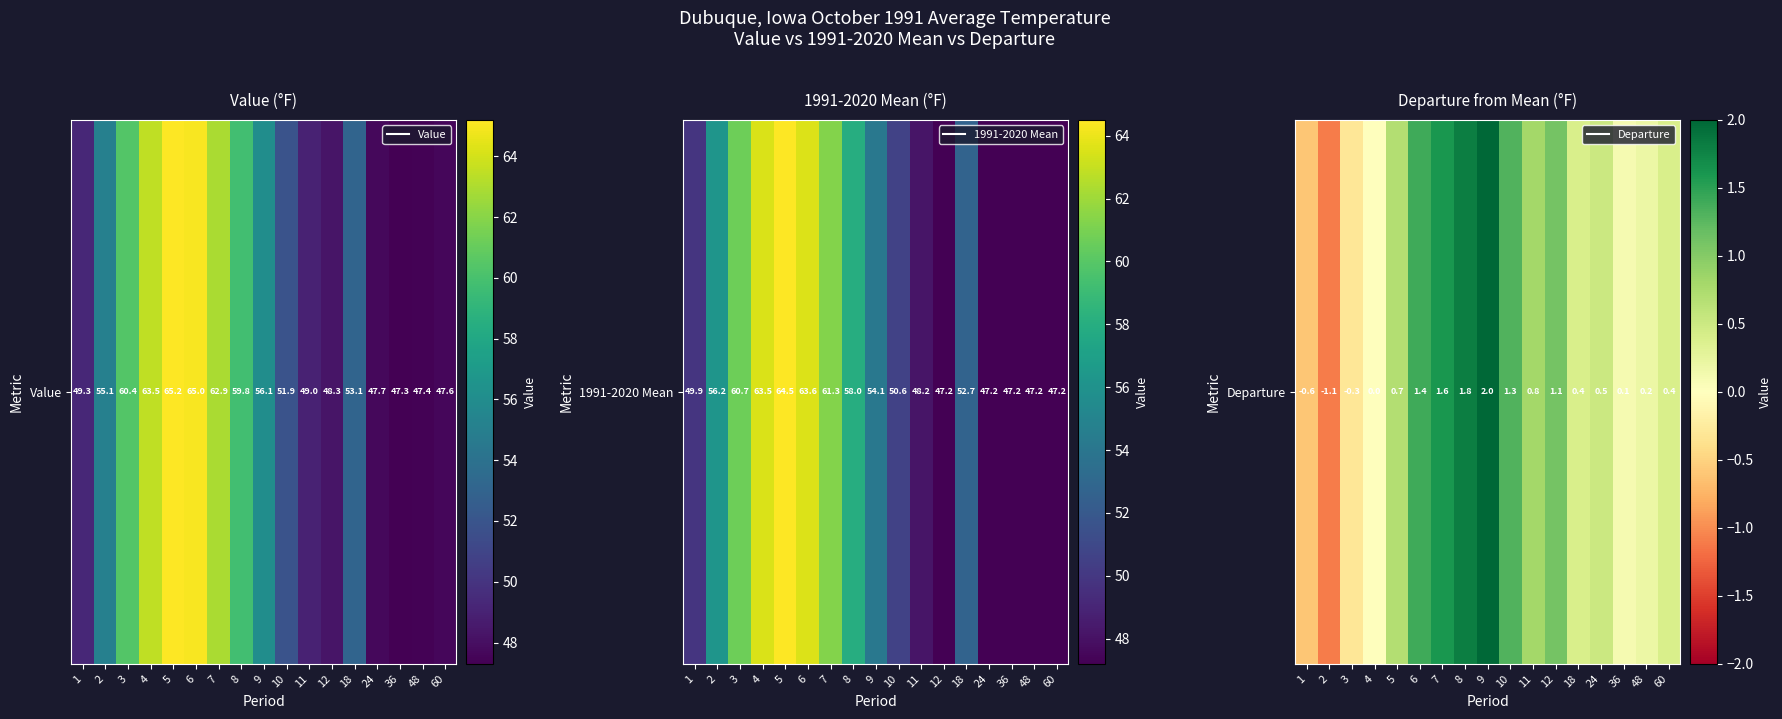

What is the average value?

0.6